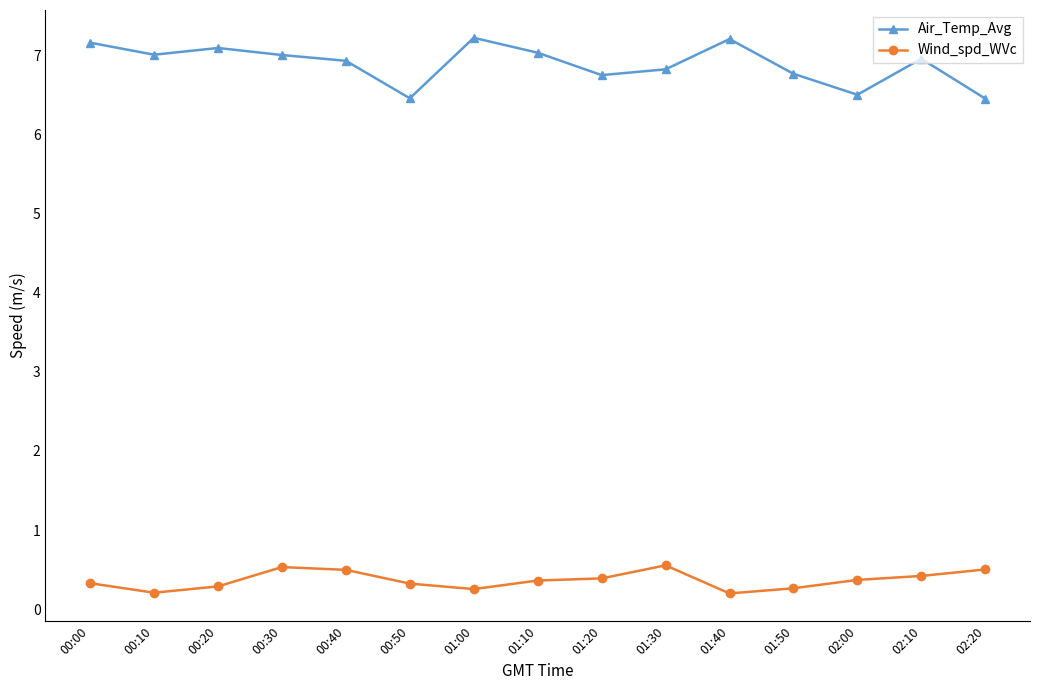

At 02:10, list the series in order from largest to smallest.

Air_Temp_Avg, Wind_spd_WVc